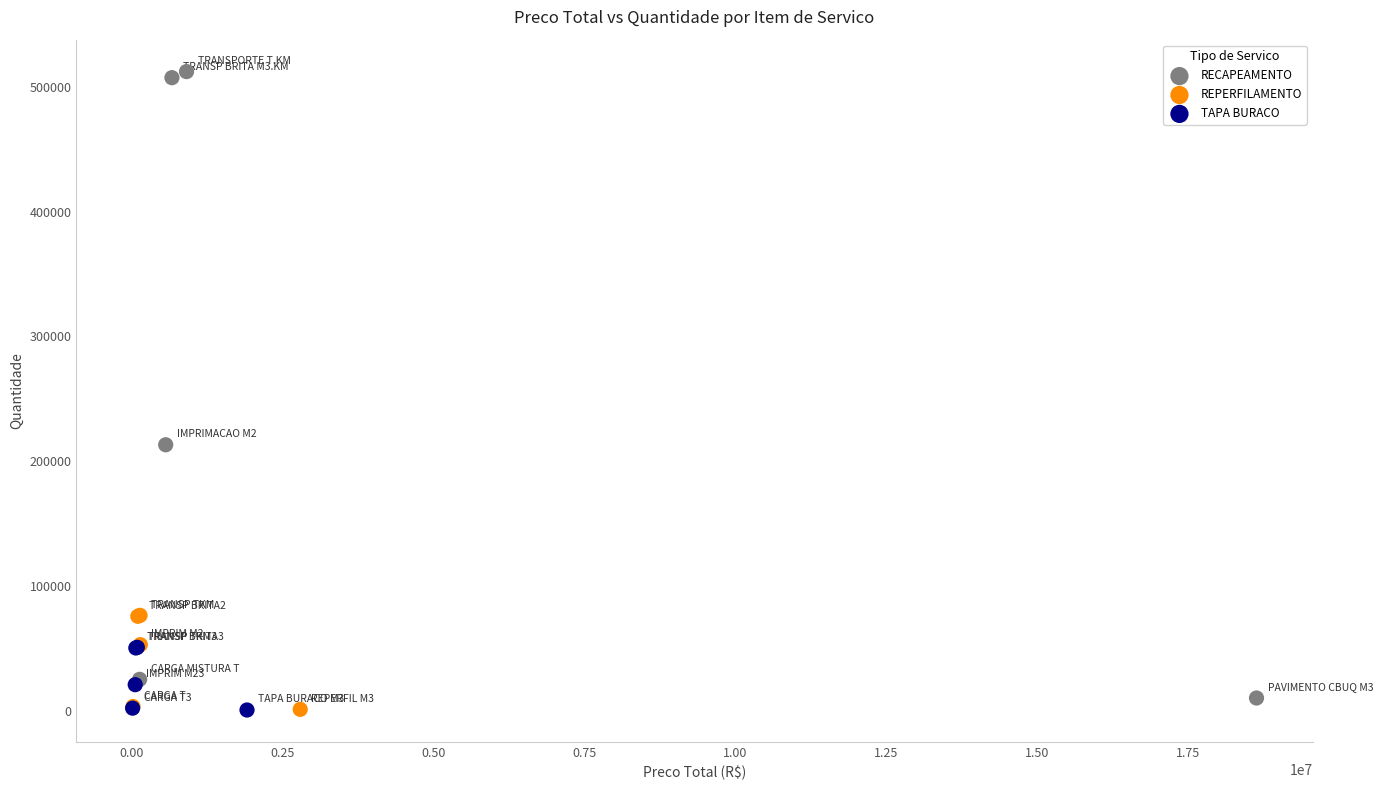

Which series reaches the maximum Y coordinate?

RECAPEAMENTO